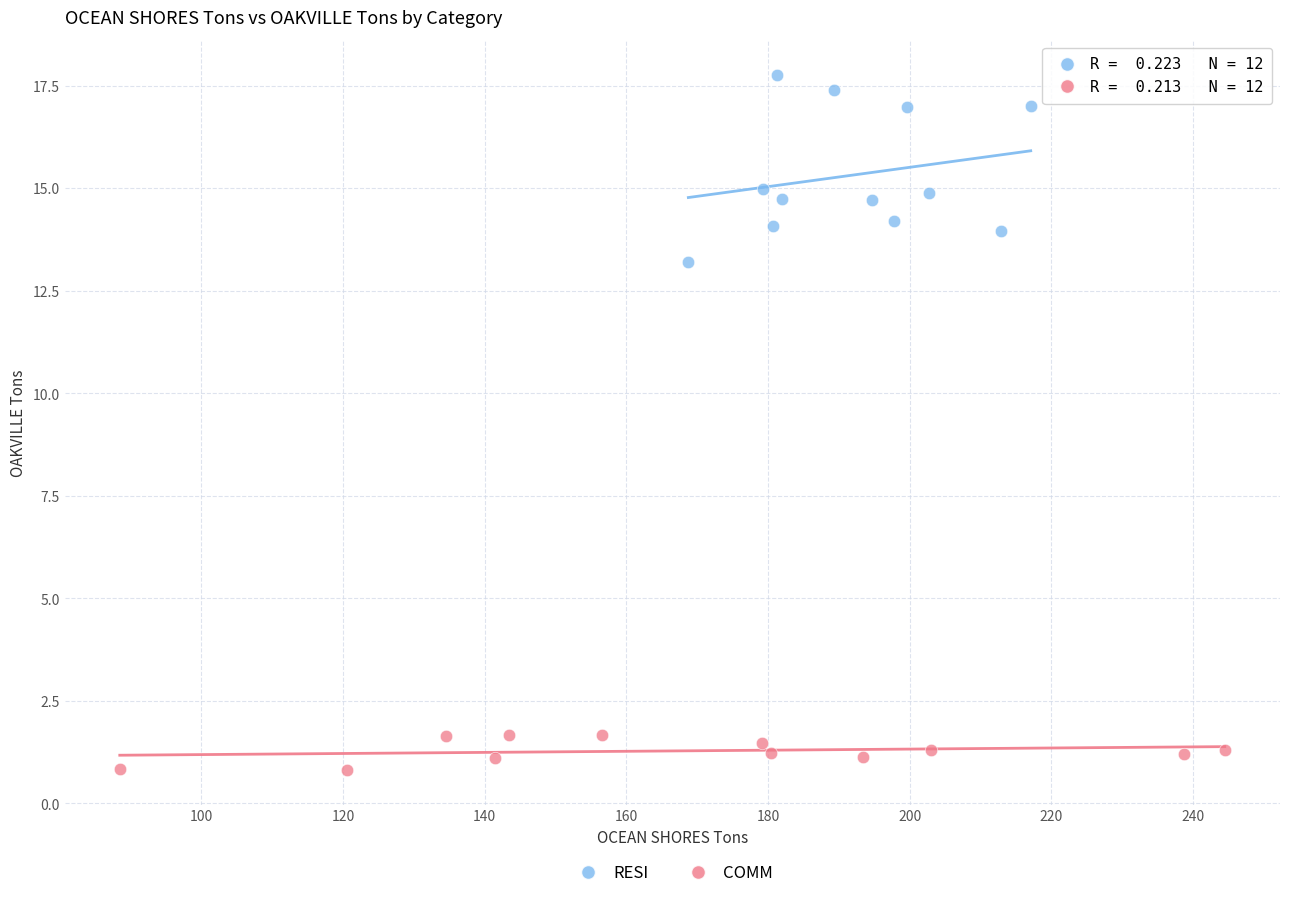

Which series has the widest spread of Y values?

RESI